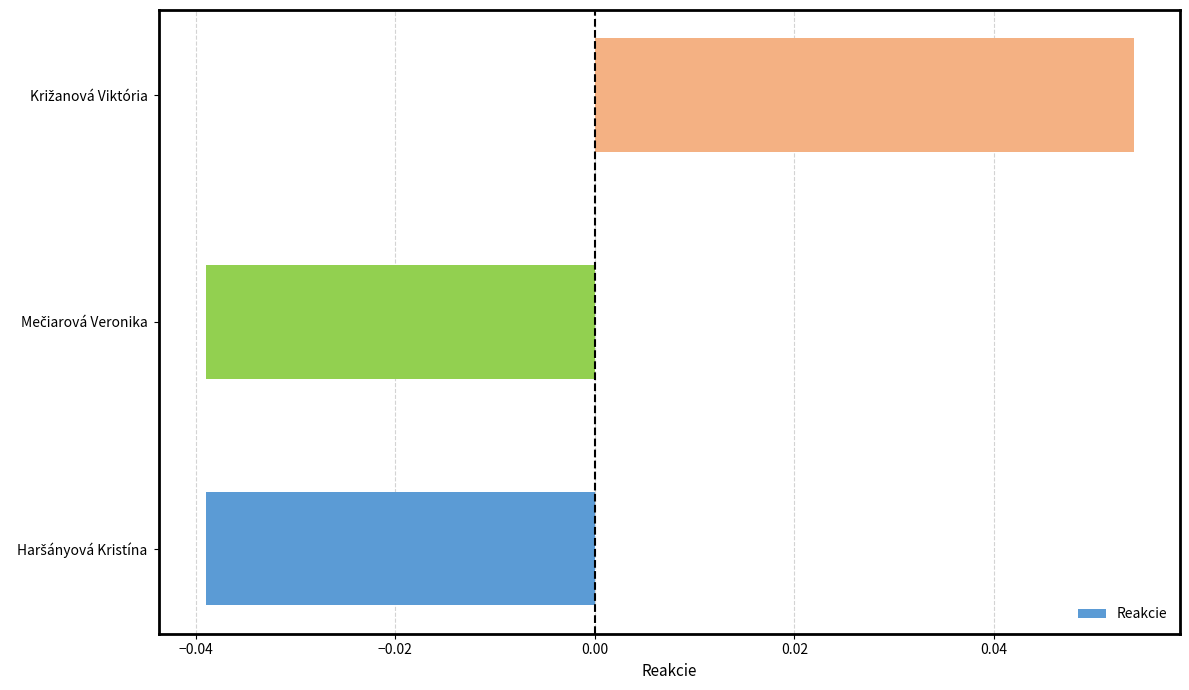

How many negative values are there?

2